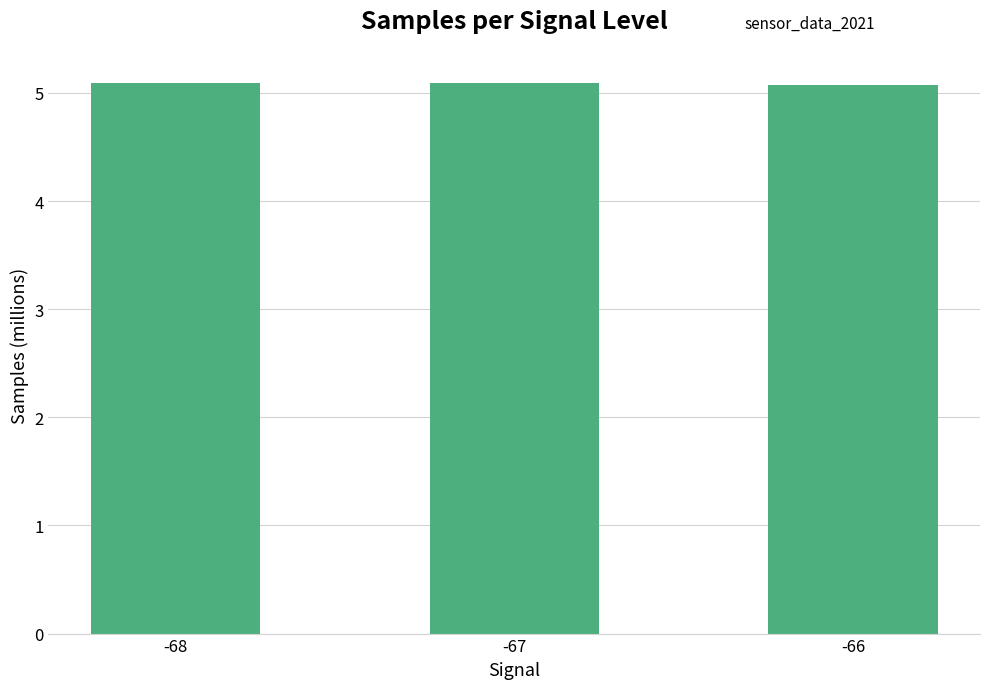

What is the maximum value shown in the chart?

5.1